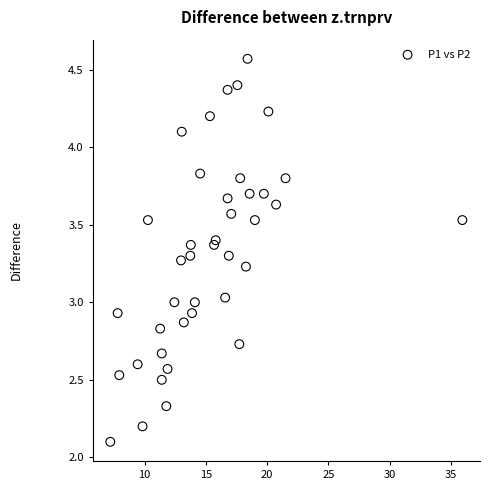

What is the range of X values (max minus min)?

28.7